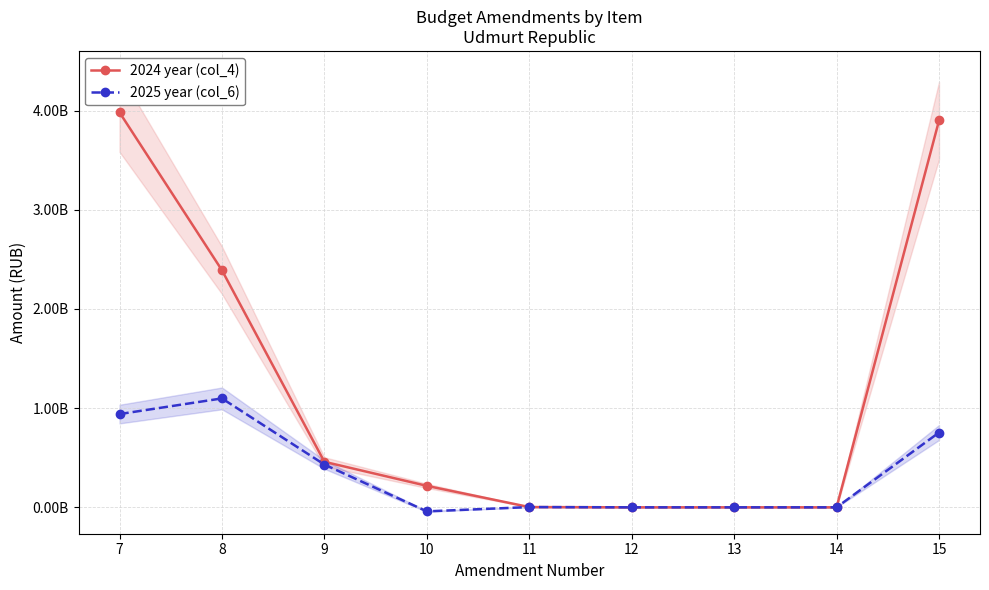

True or false: 2025 year (col_6) and 2024 year (col_4) intersect in this chart.

False